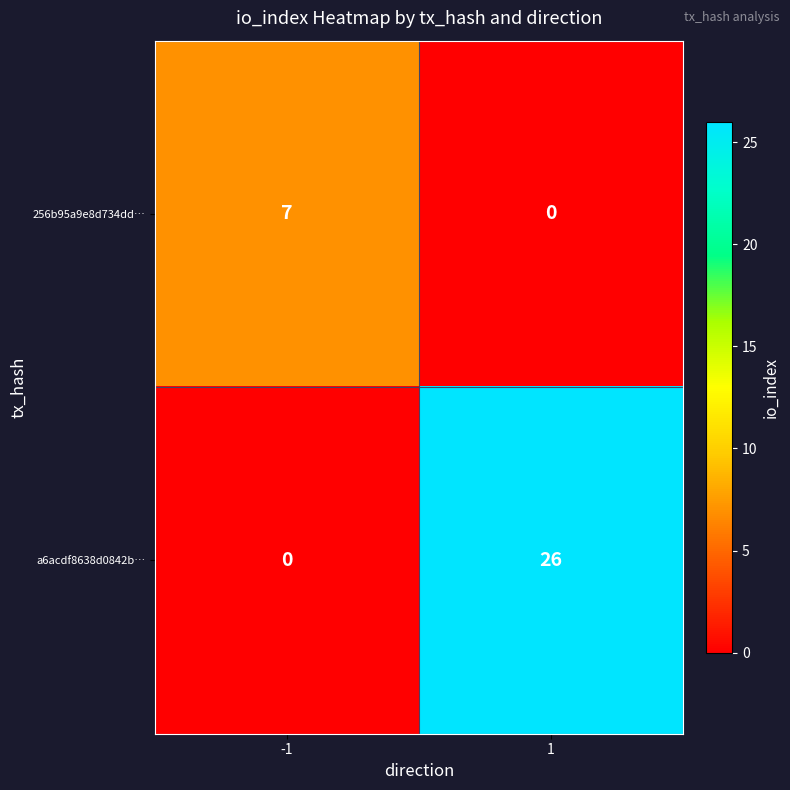

Reading left to right, extract all data points from this chart.

256b95a9e8d734dd…: 7	0
a6acdf8638d0842b…: 0	26